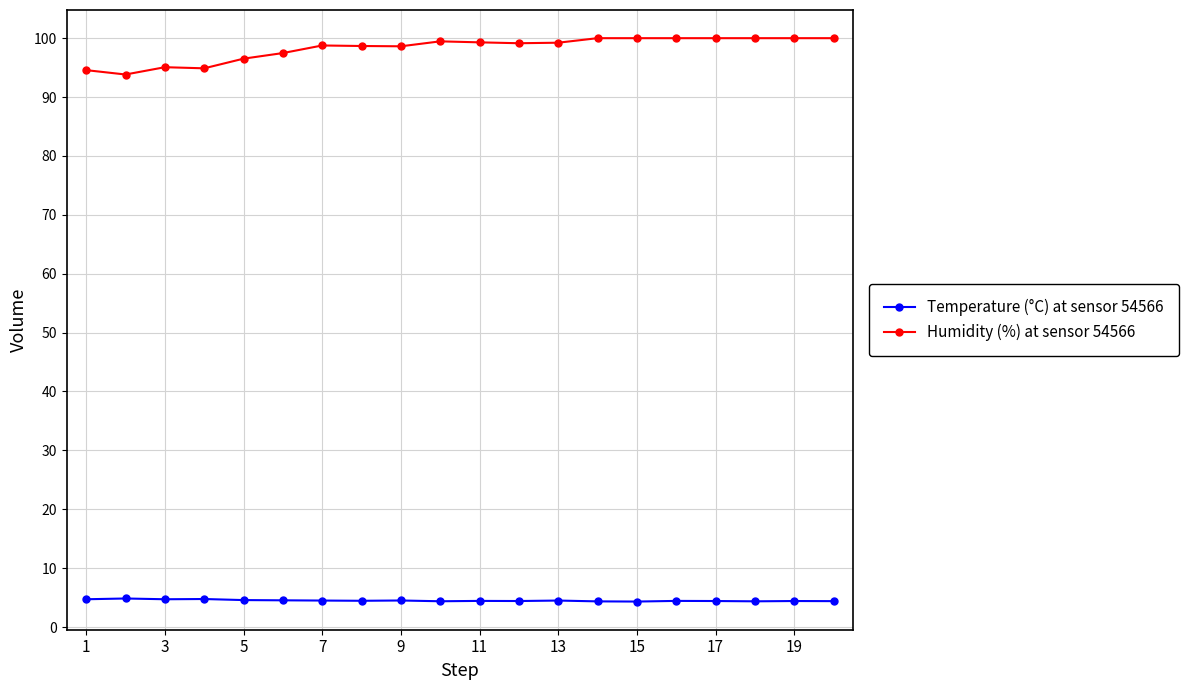

What is the value of the Temperature (°C) at sensor 54566 point at the 6th from the left?

4.5